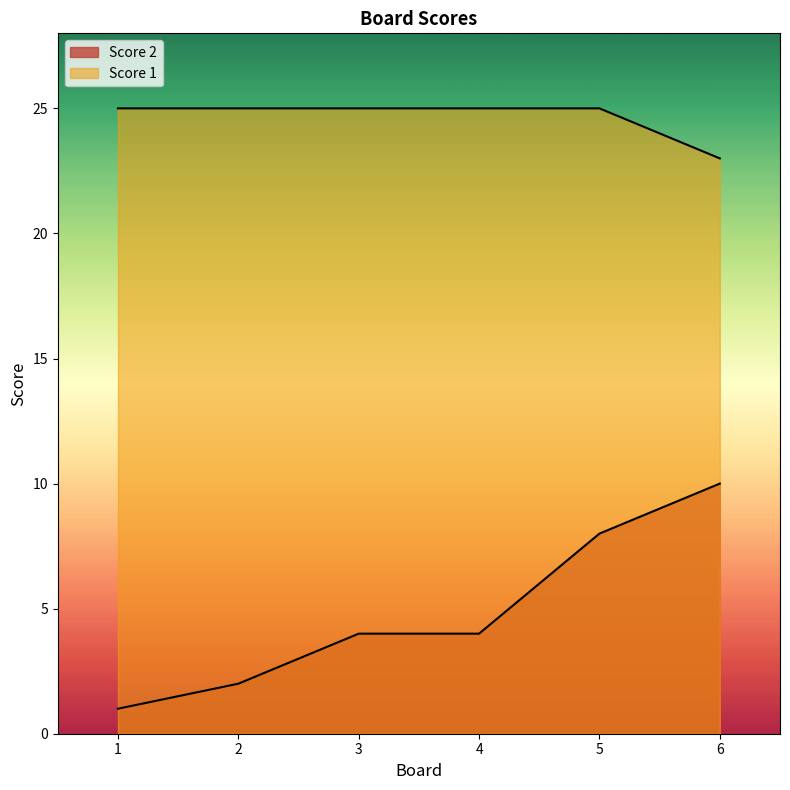

What is the difference between the maximum and minimum values in the Score 1 series?

2